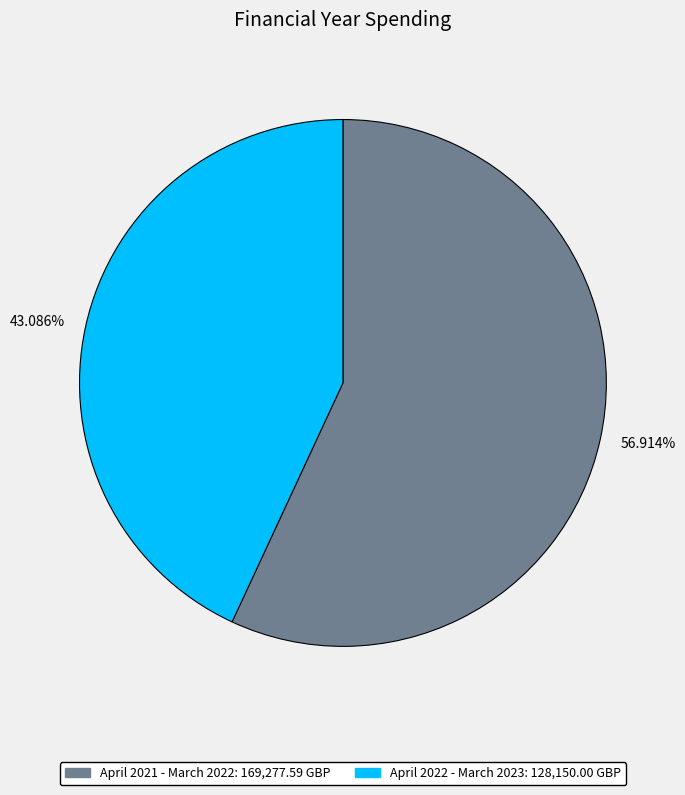

Combined, do 43.086% and 56.914% account for over 50%?

Yes